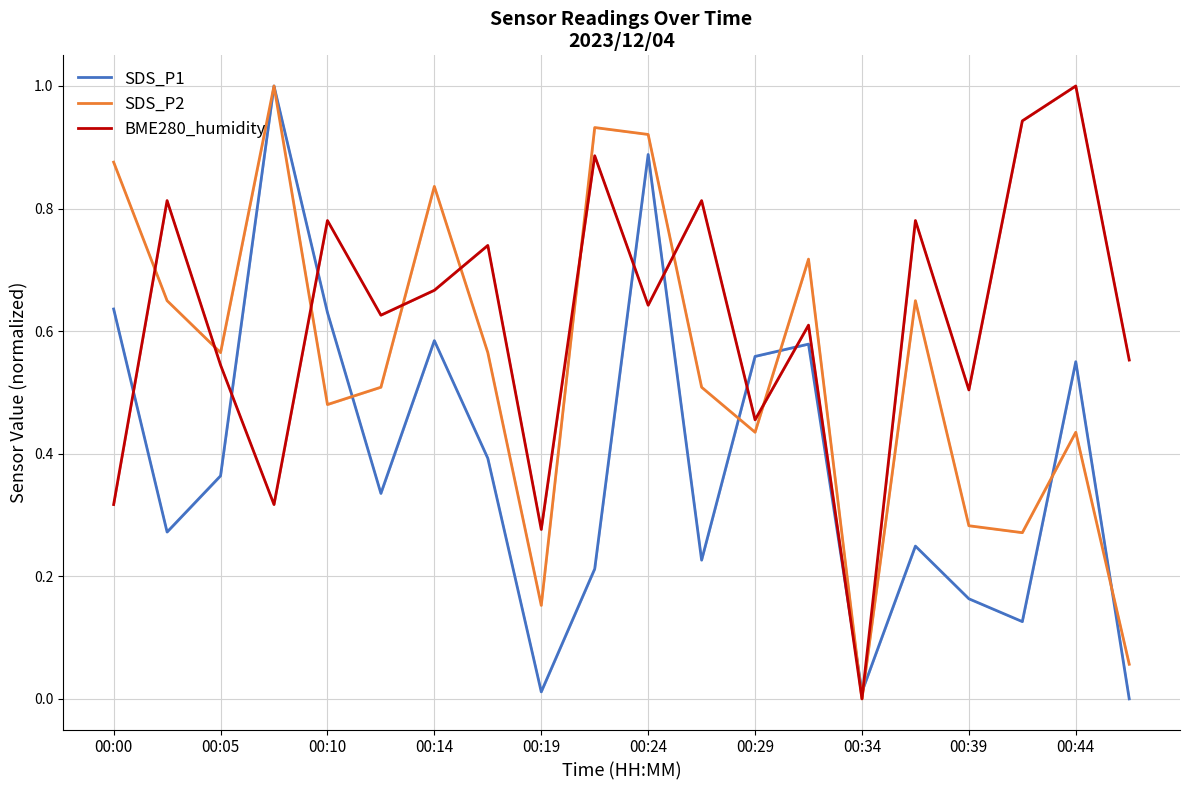

In BME280_humidity, how many points are lower than both neighbors (excluding endpoints)?

7